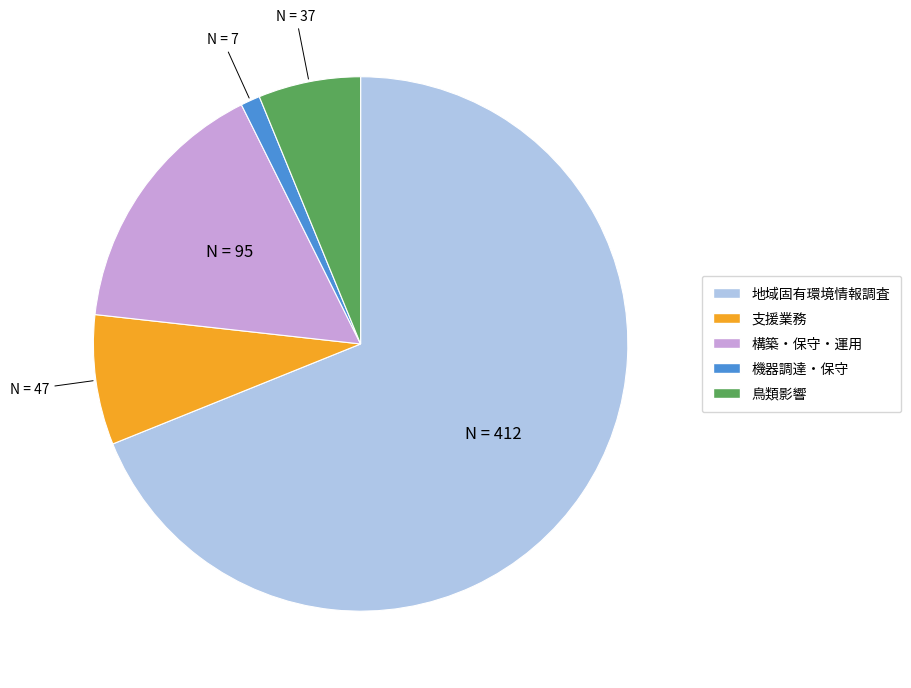

Does any single category account for the majority?

Yes